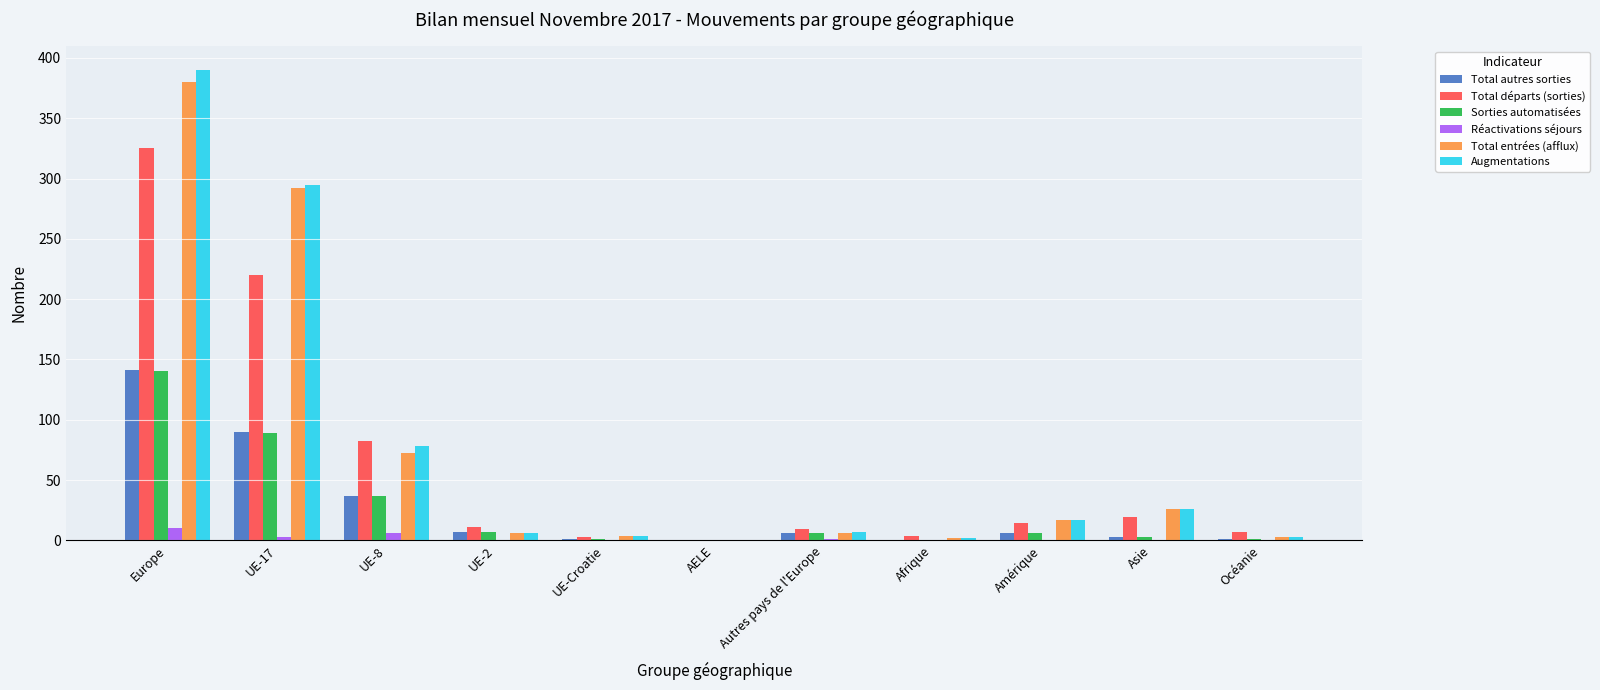

What is the total value across all series at UE-17?

989